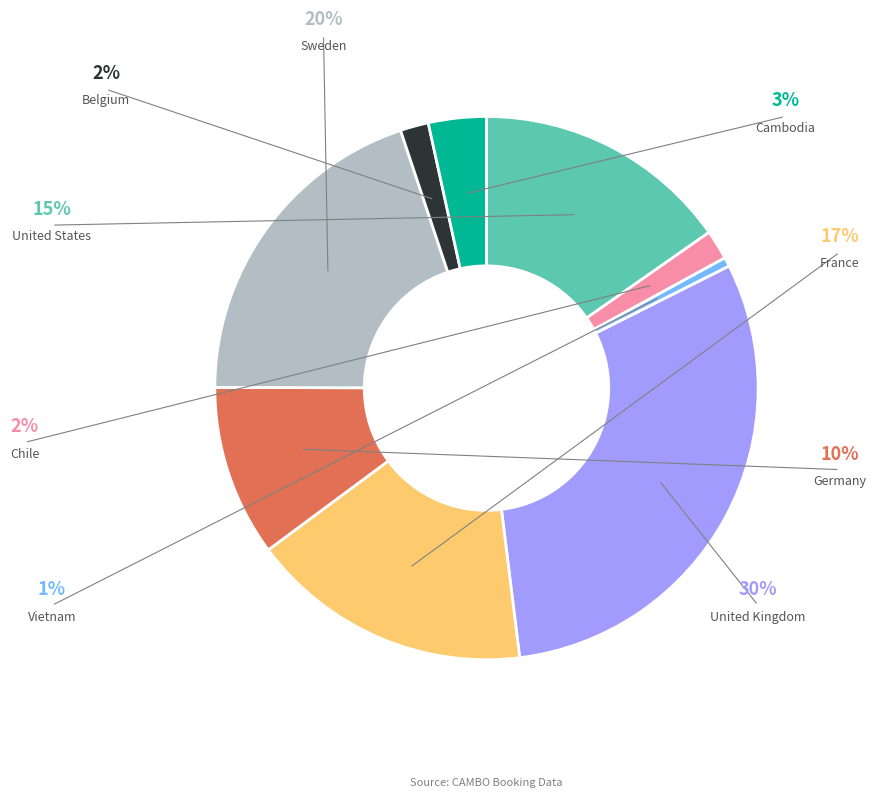

Which slice is the smallest?

Vietnam